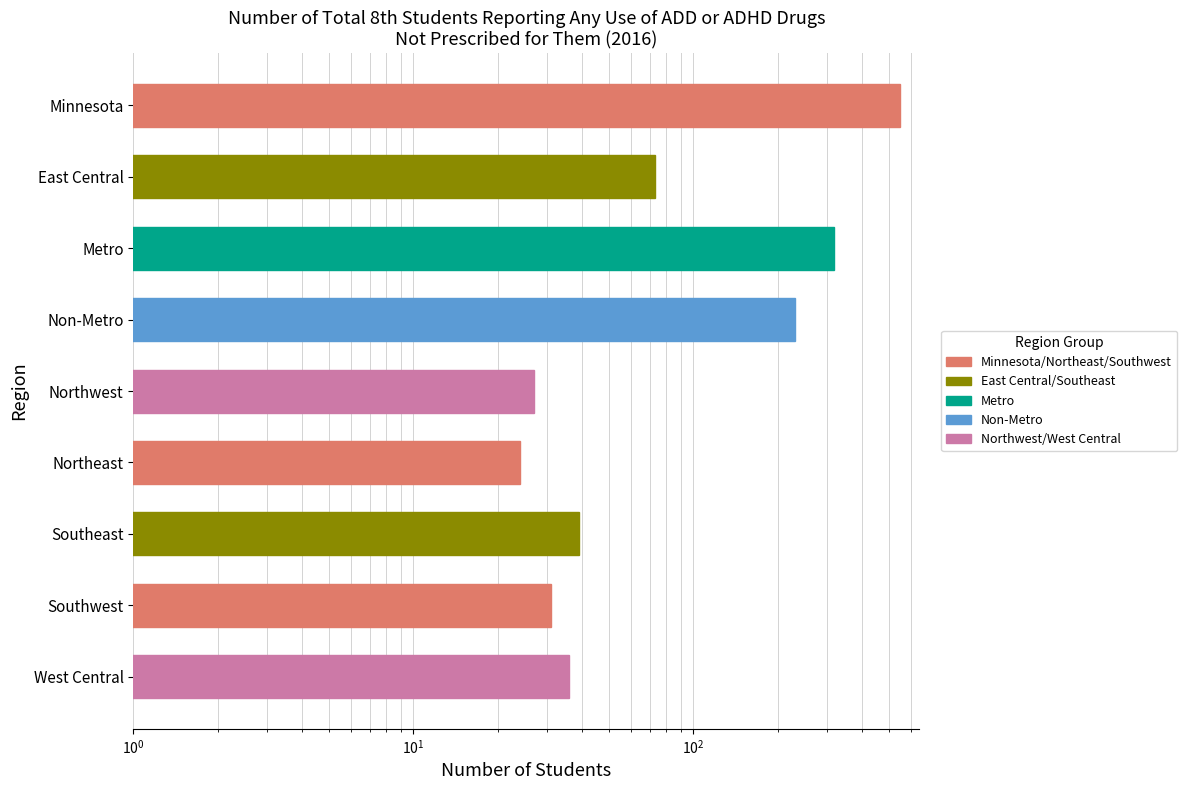

How many series are shown in this chart?

1